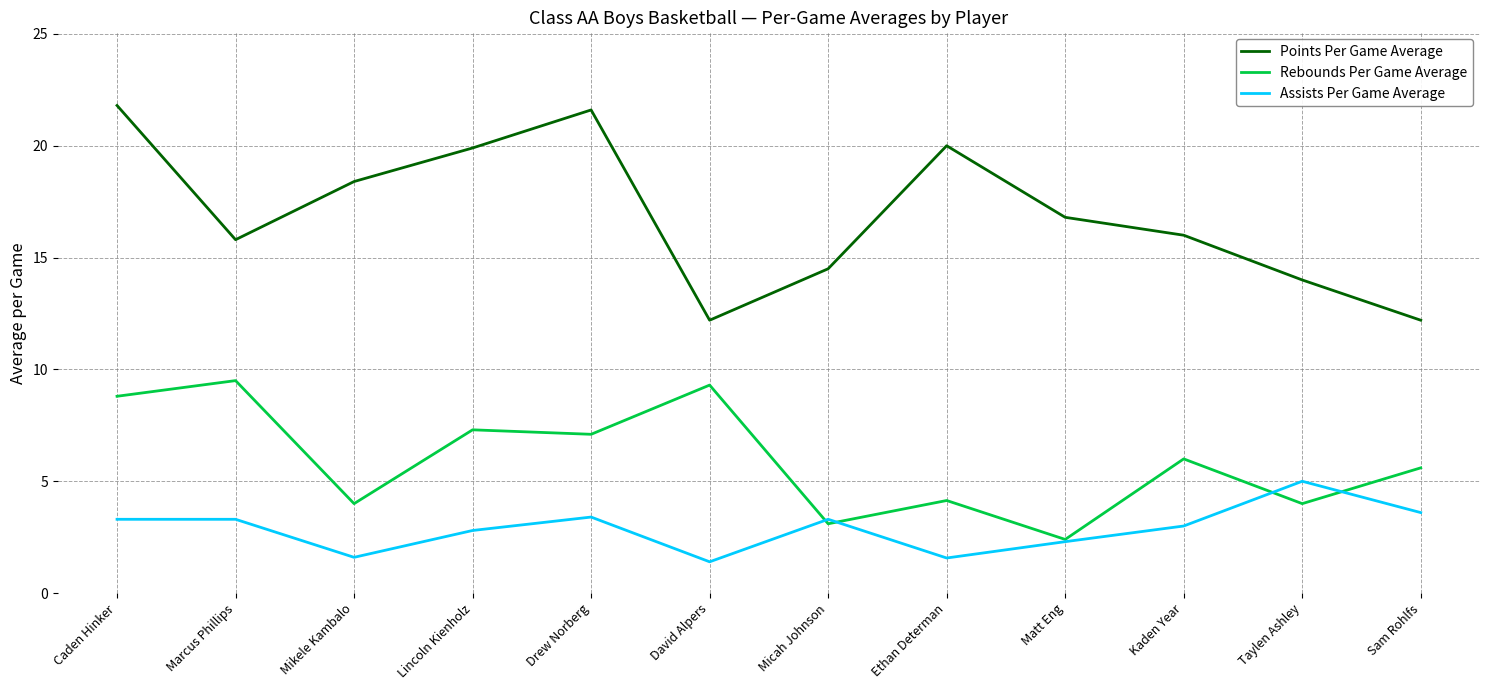

Which series has the largest total across all categories?

Points Per Game Average